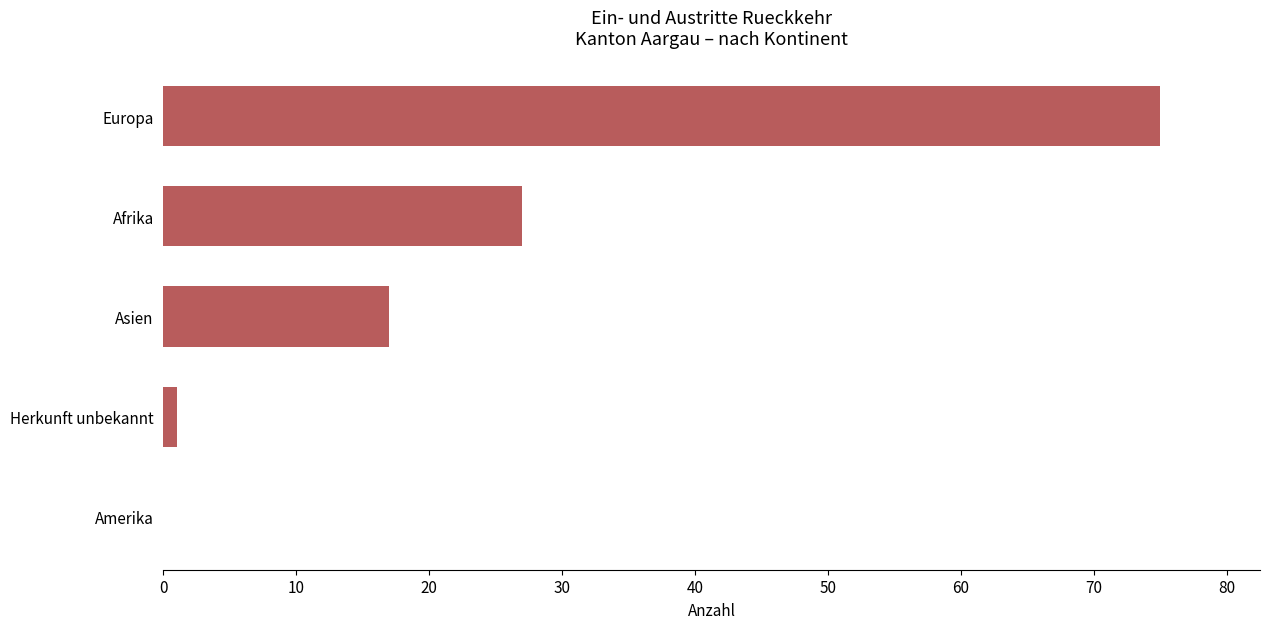

Which has a higher value, Herkunft unbekannt or Europa?

Europa